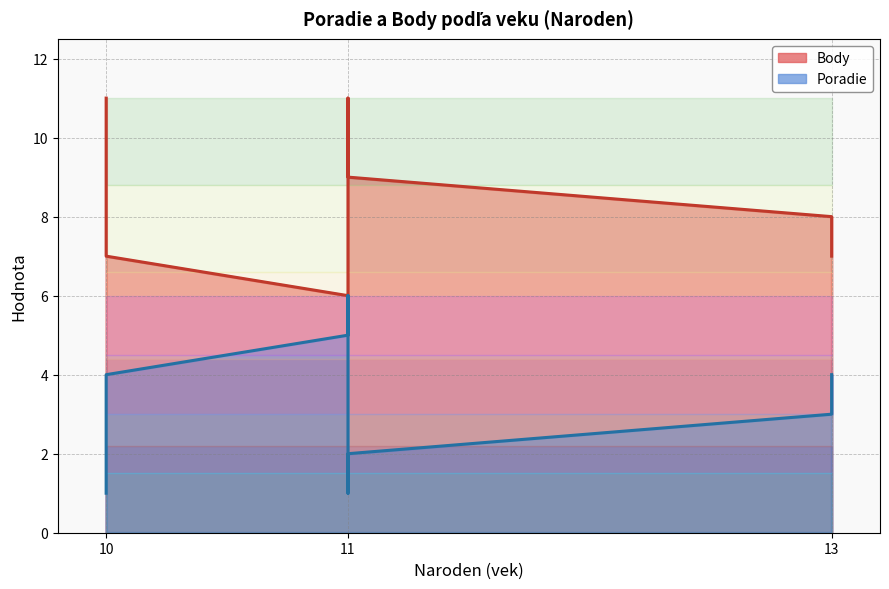

True or false: Body has more than 0 points higher than both neighbors.

True